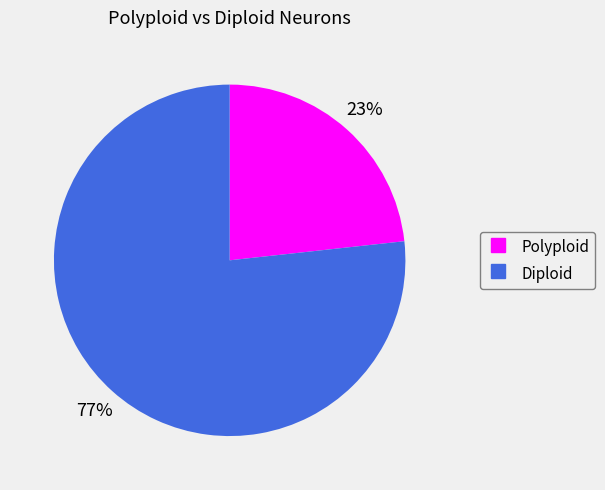

Is there a majority slice in this chart?

Yes